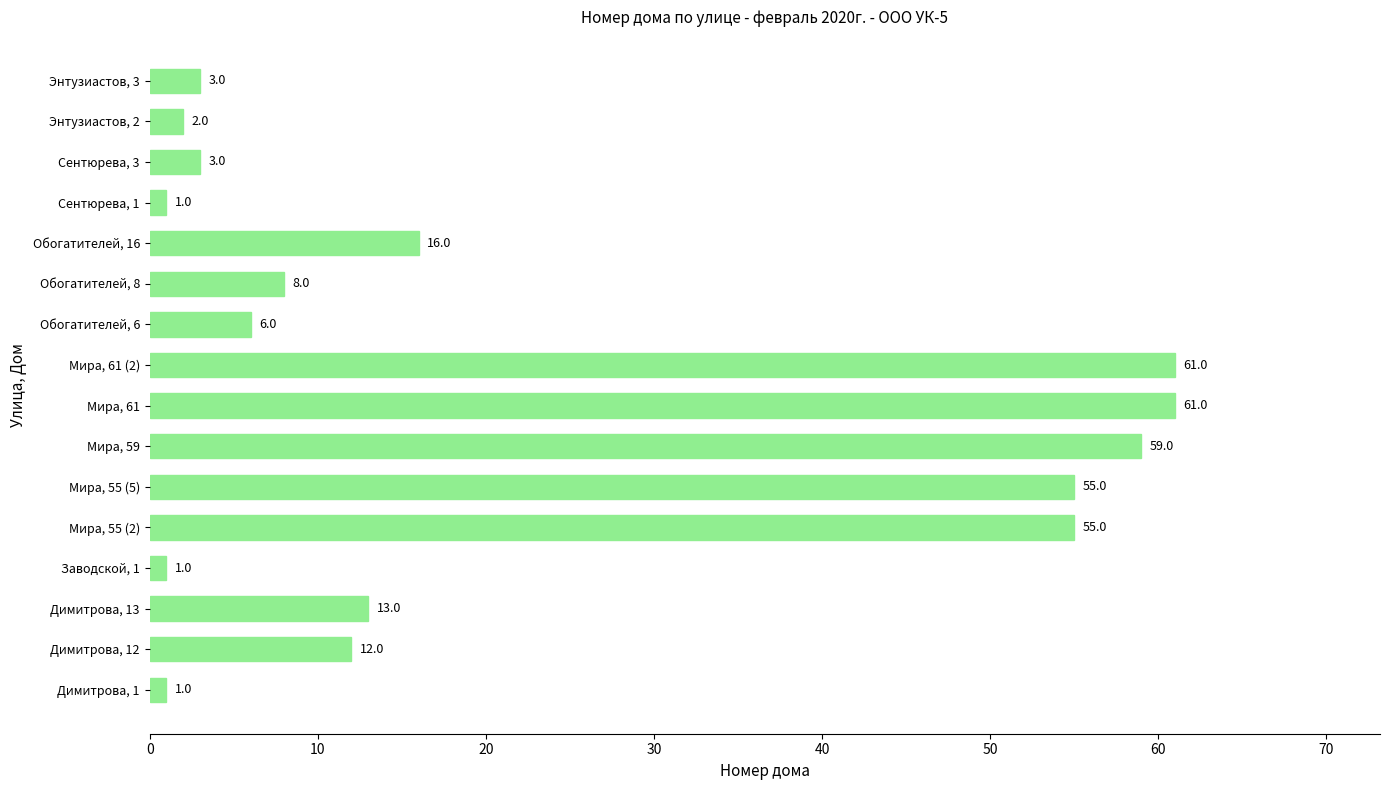

What is the minimum value shown in the chart?

1